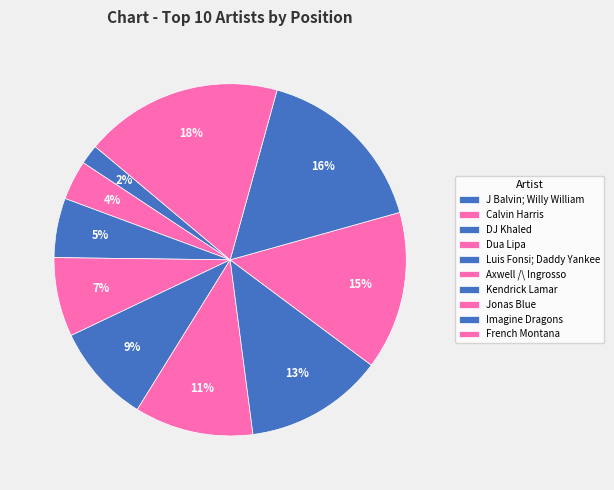

How many segments does this pie chart have?

10